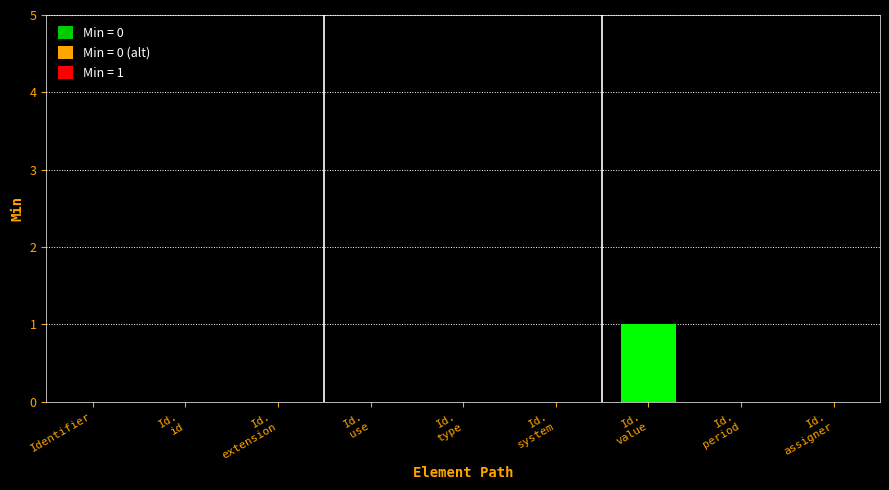

Reading left to right, list all the values displayed in this chart.

0	0	0	0	0	0	1	0	0